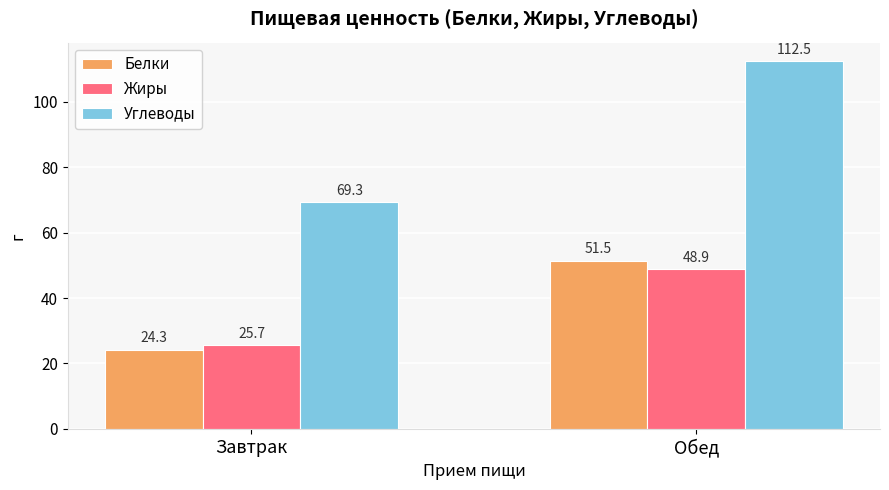

What is the sum of all Углеводы values?

181.9